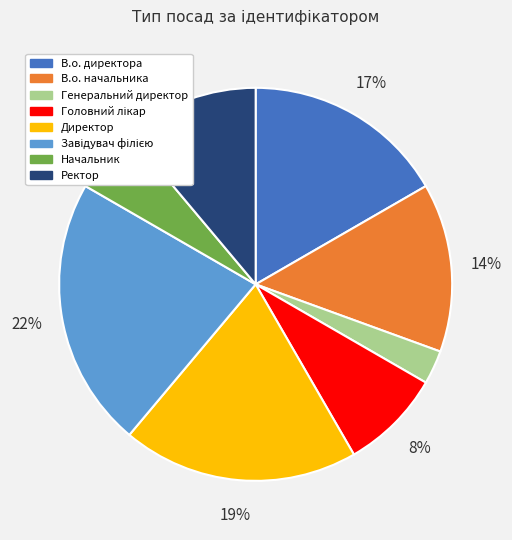

Is there a majority slice in this chart?

No